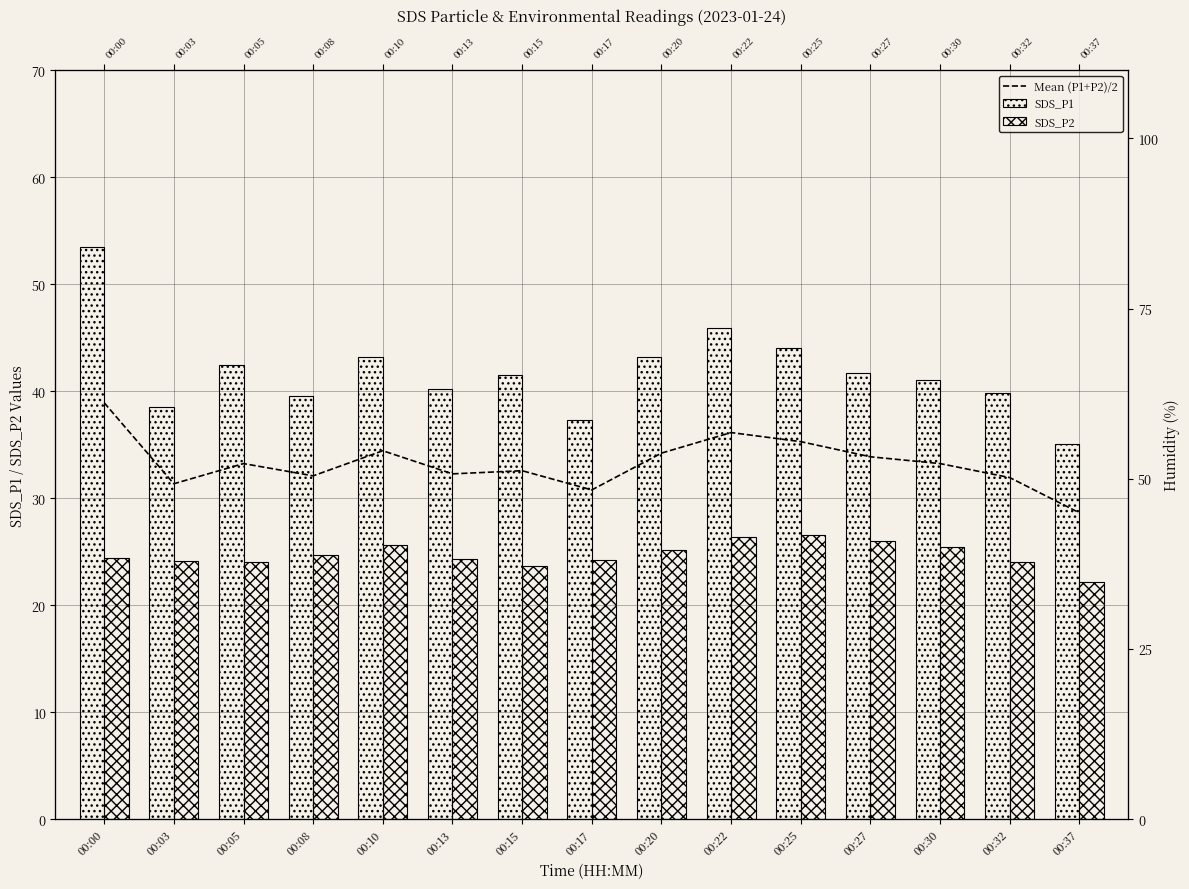

Reading right to left, what are all the values shown in this chart?

Mean (P1+P2)/2: 28.6	31.9	33.2	33.9	35.3	36.1	34.2	30.8	32.6	32.3	34.4	32.1	33.2	31.4	38.9
SDS_P1: 35.1	39.9	41.1	41.7	44.0	45.9	43.2	37.4	41.5	40.2	43.2	39.5	42.4	38.5	53.5
SDS_P2: 22.2	24.0	25.4	26.0	26.6	26.4	25.2	24.2	23.7	24.4	25.6	24.6	24.1	24.2	24.4